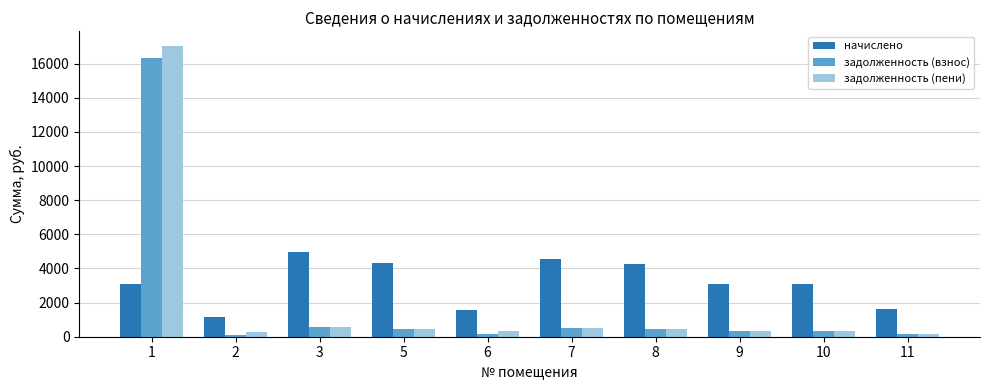

What is the highest value of the начислено series?

4956.8